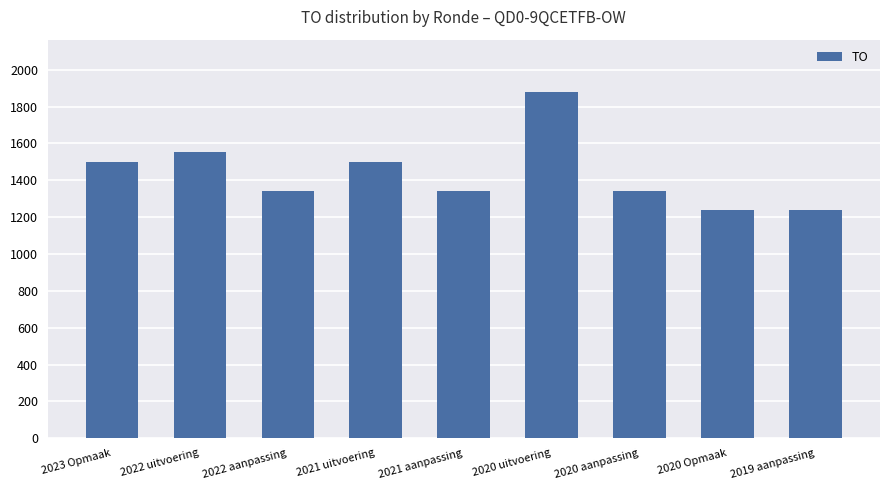

What is the difference between the maximum and minimum values?

641